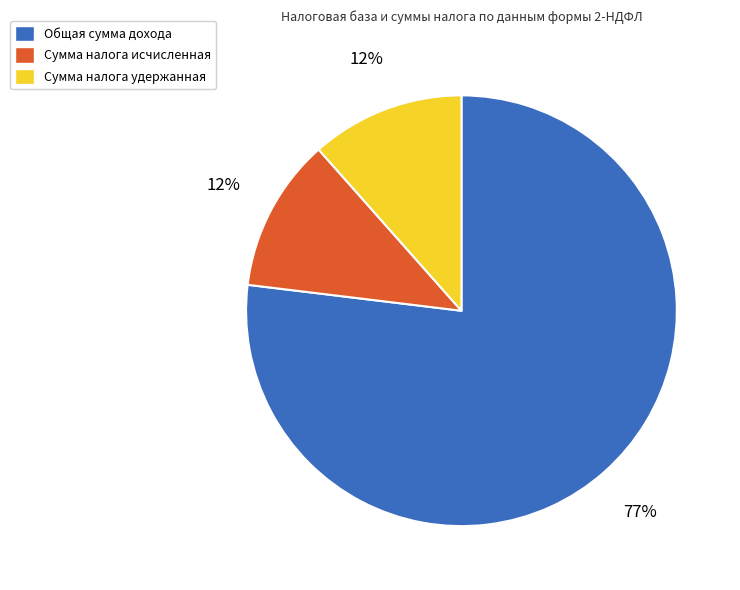

Do Сумма налога исчисленная and Общая сумма дохода together represent more than half of the pie?

Yes